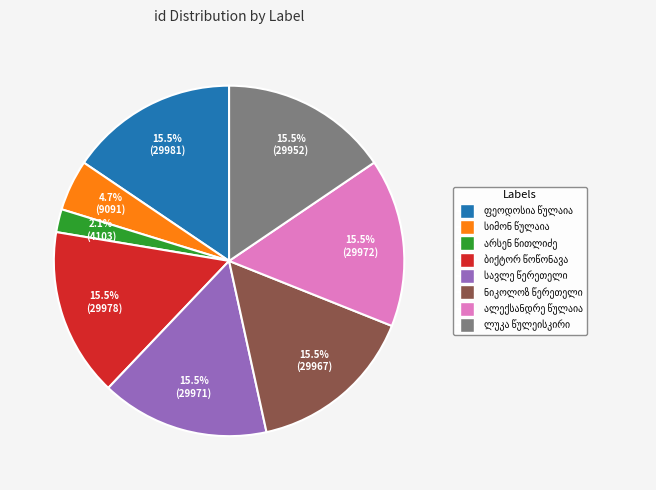

Does any single category account for the majority?

No